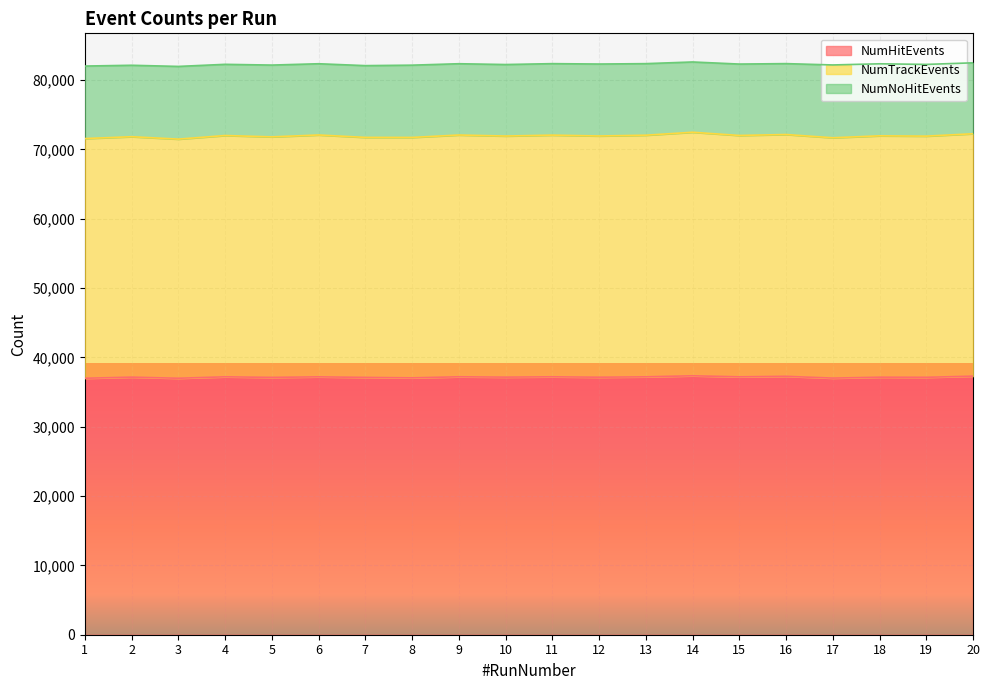

True or false: NumHitEvents has a value of 37199 at 6.

True